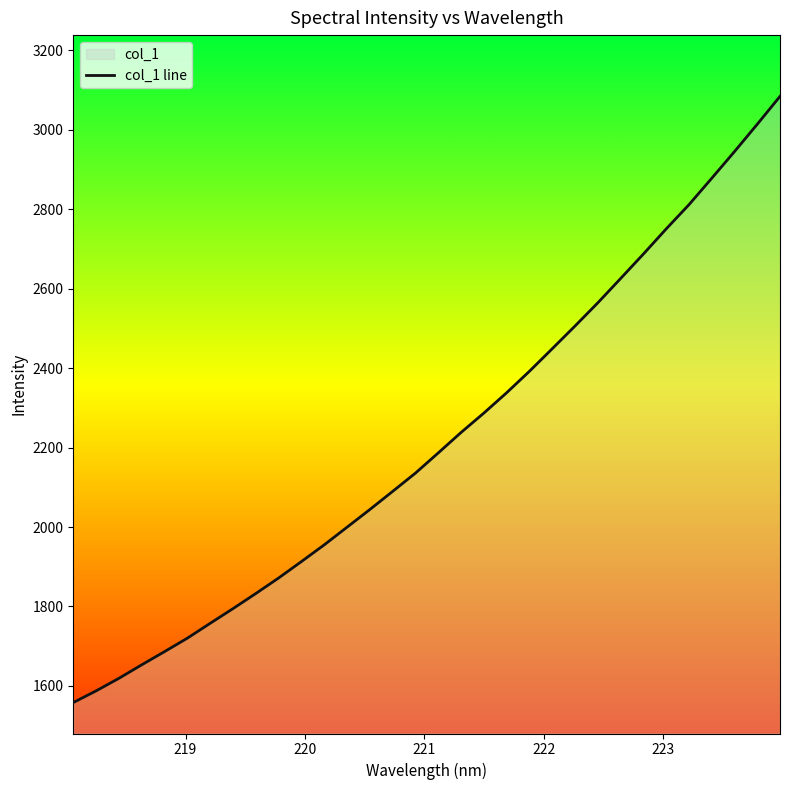

What is the smallest value displayed?

1558.1